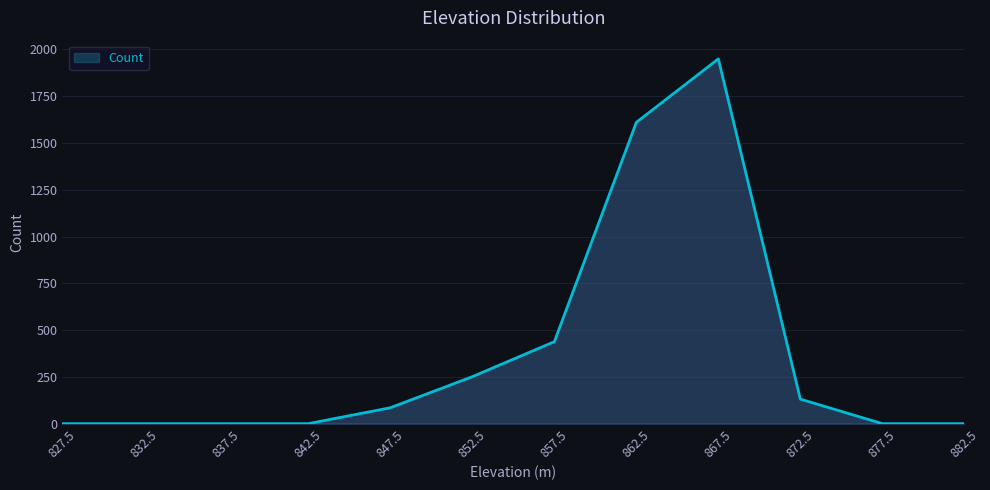

Is it true that the value at 842.5 is 875?

False